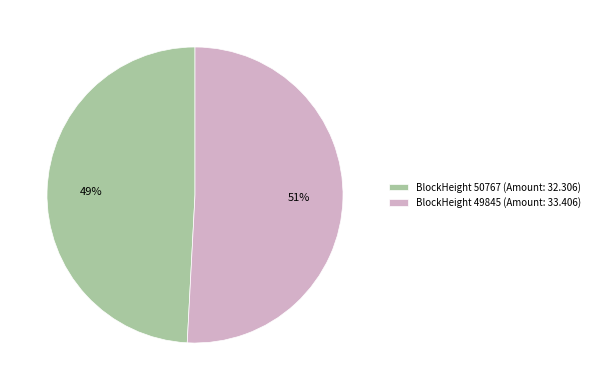

To the nearest percent, what is the difference between the BlockHeight 50767 (Amount: 32.306) and BlockHeight 49845 (Amount: 33.406) slice percentages?

2%